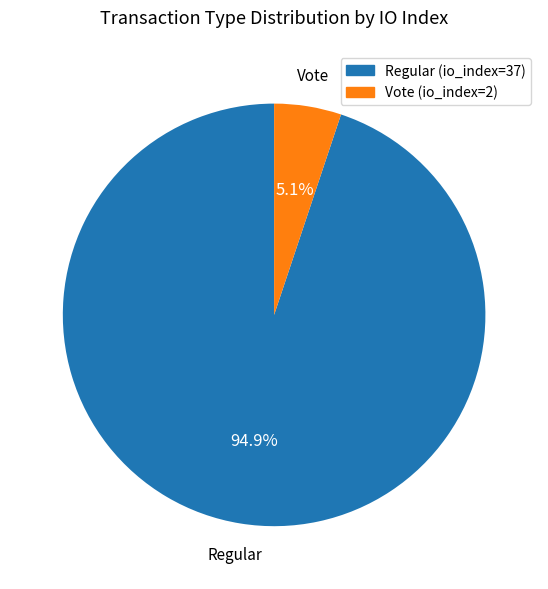

Rank the categories by value from highest to lowest.

Regular (io_index=37), Vote (io_index=2)